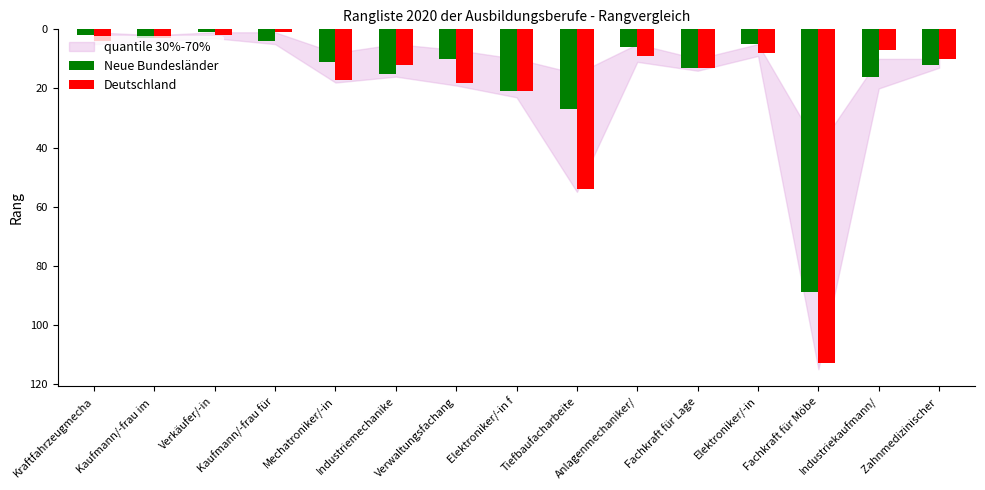

What is the label of the 5th bar from the left?

Mechatroniker/-in